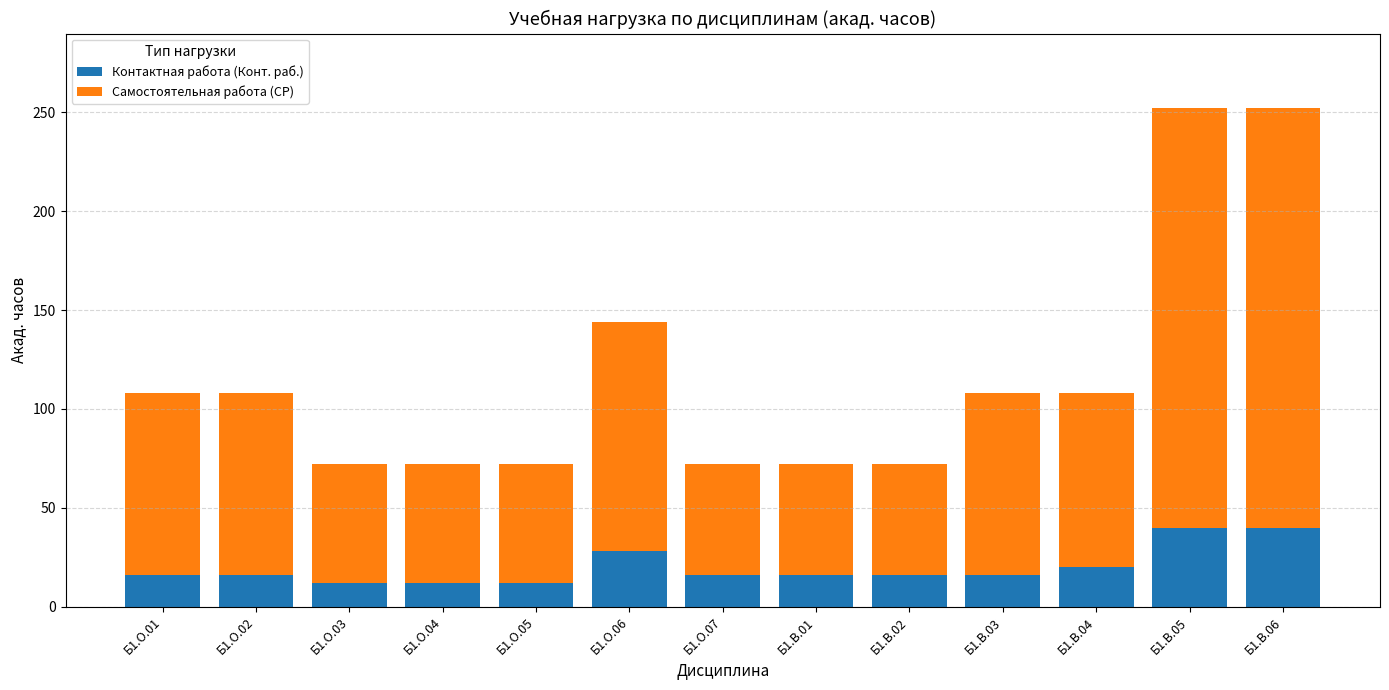

What is the total value across all series at Б1.В.02?

72